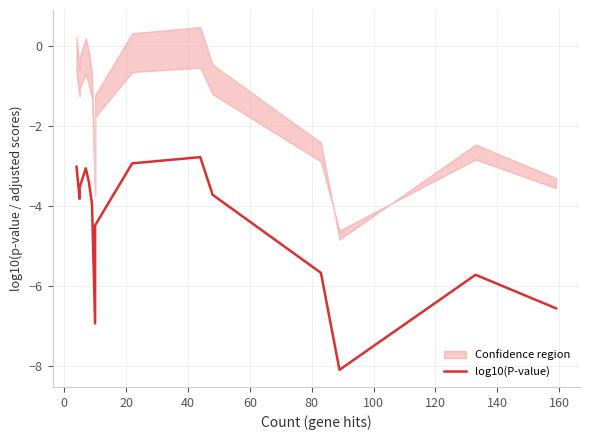

Is it true that the value at 180 is -1.7?

False